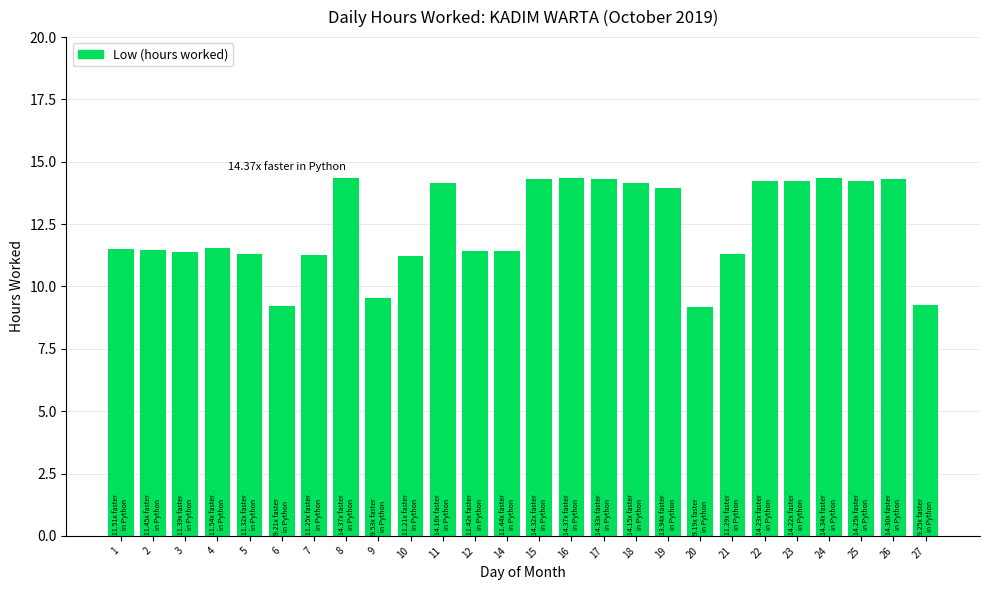

Is it true that the value at 20 is 15.8?

False